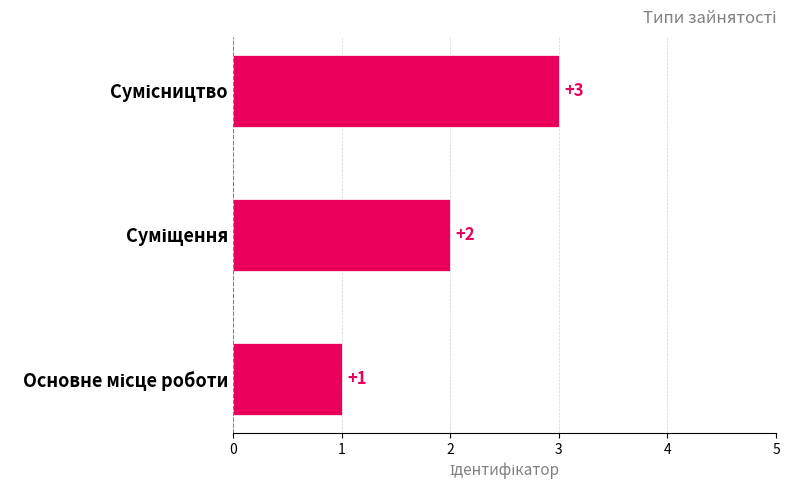

How many values are between 1 and 3?

3